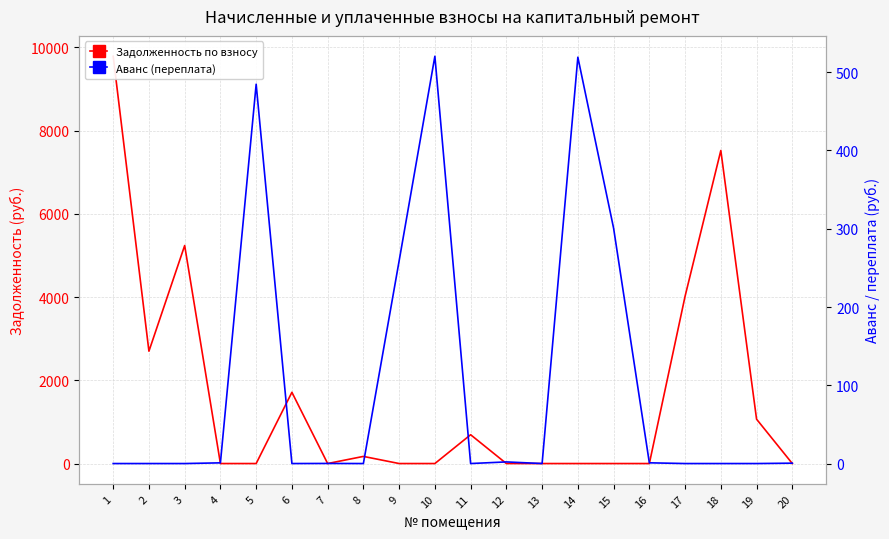

What is the average value of the Аванс (переплата) series?

104.4